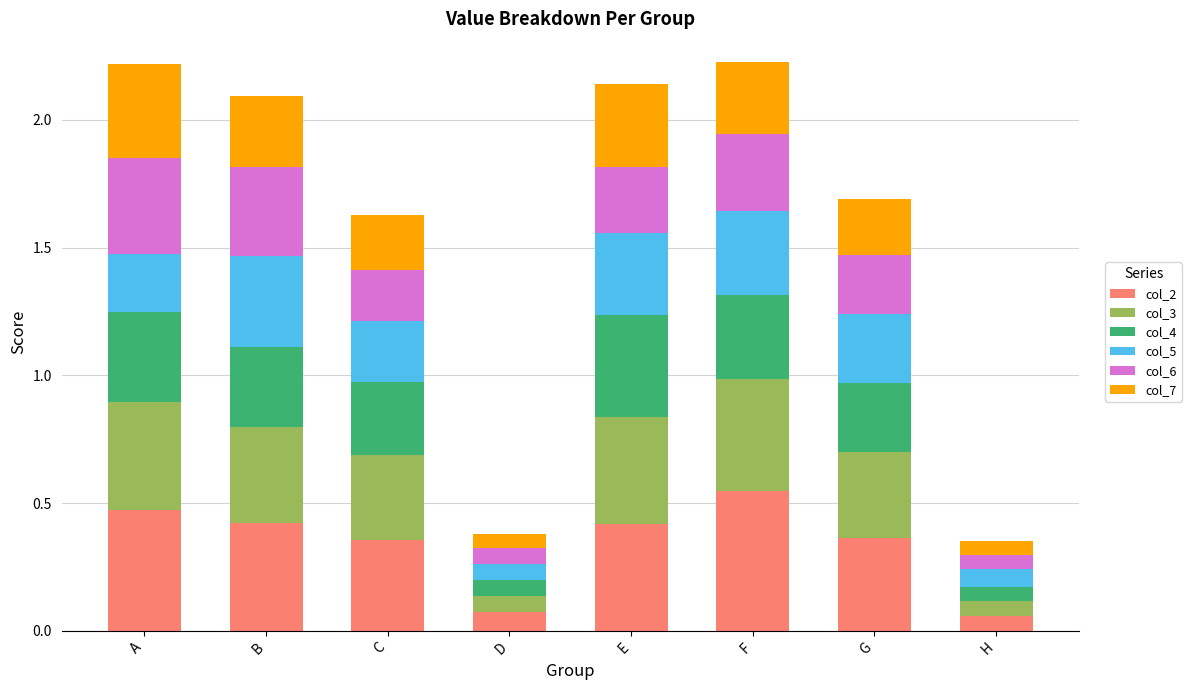

How many col_2 values are between 0 and 1?

8